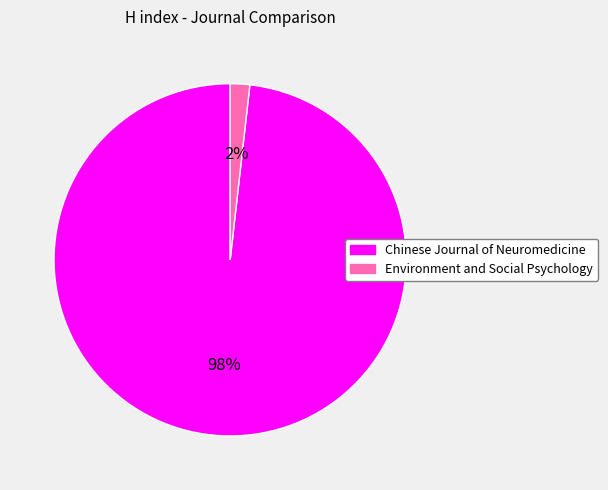

How many segments does this pie chart have?

2